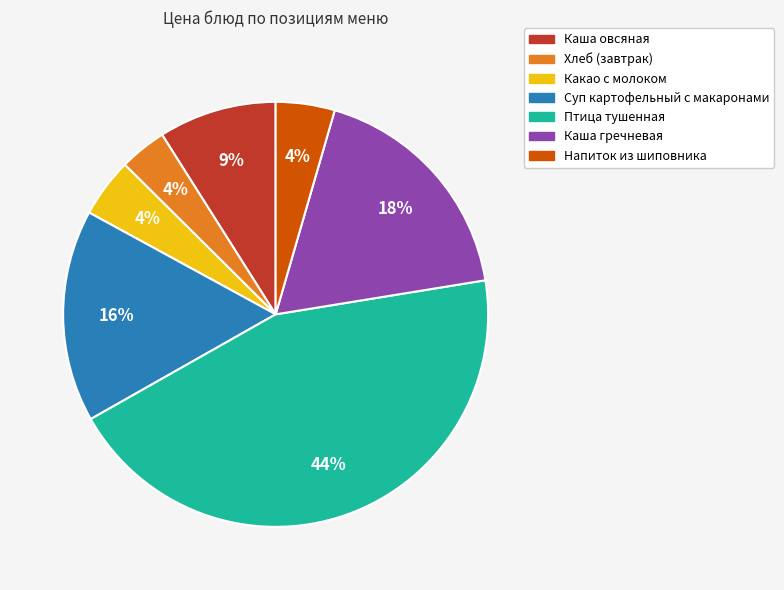

To the nearest percent, what portion does Каша гречневая represent?

18%